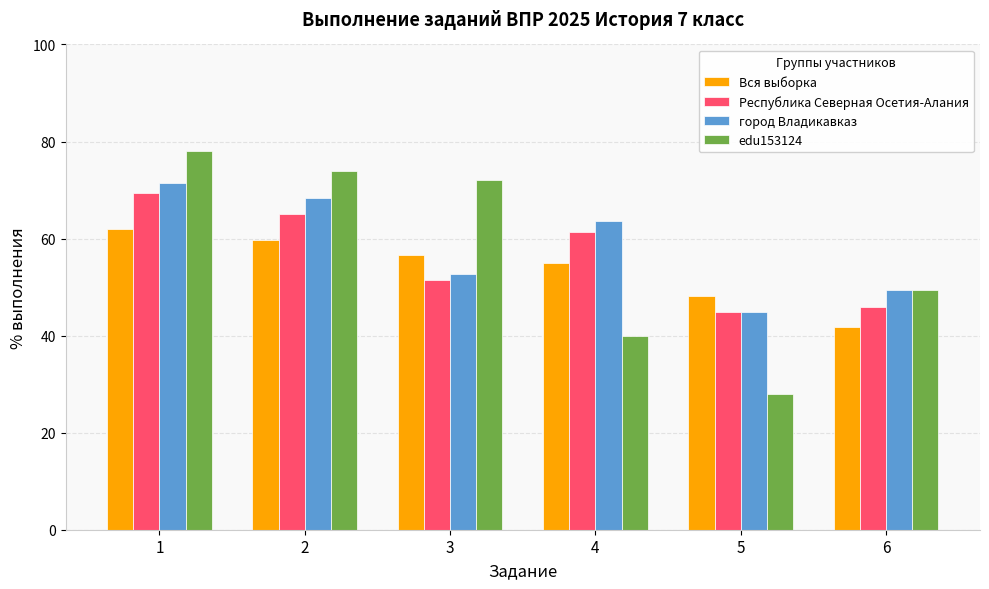

Which series has the largest range (max minus min)?

edu153124